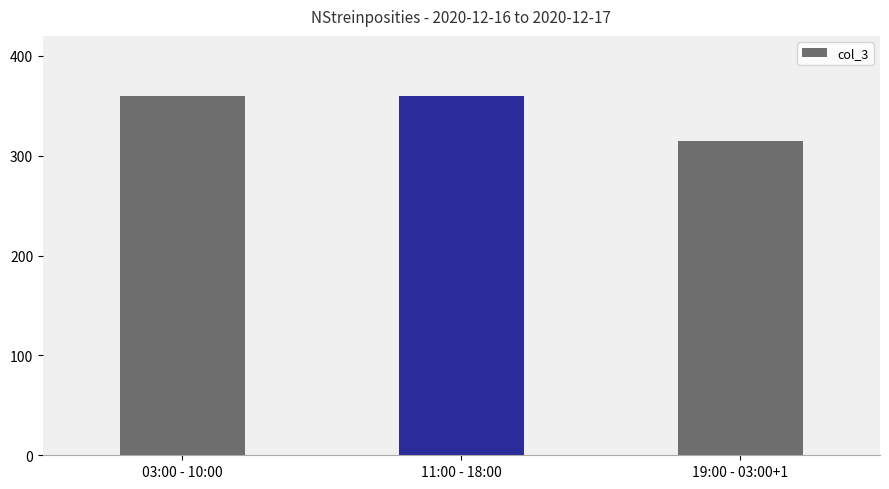

What is the sum of all values?

1034.4